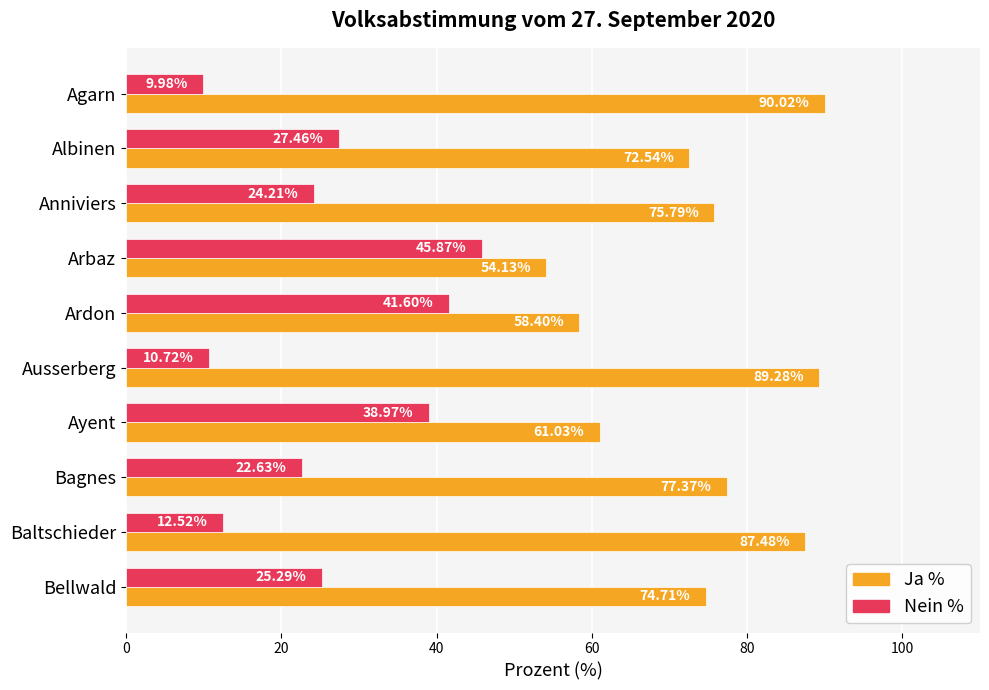

What is the spread (max minus min) of values at Agarn?

80.0